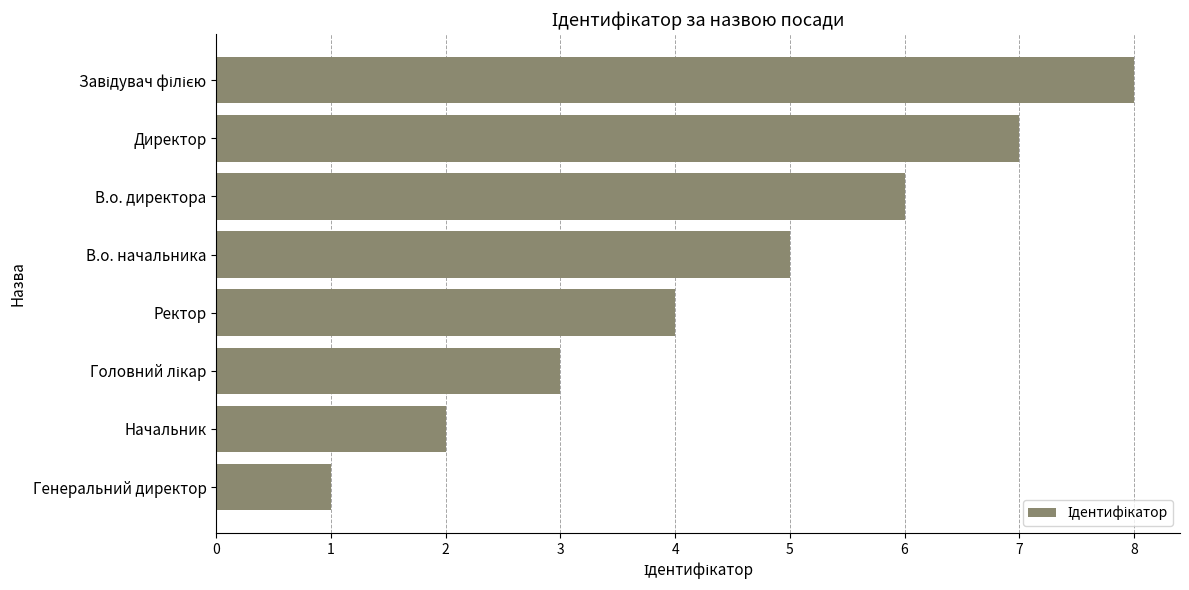

Count the number of categories in the chart.

8